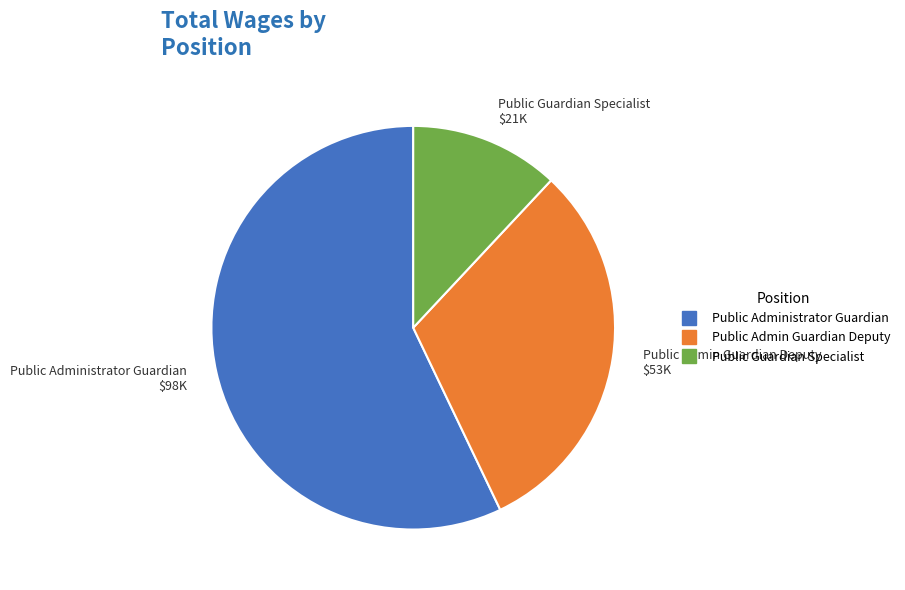

Is the sum of Public Admin Guardian Deputy and Public Guardian Specialist greater than half?

No